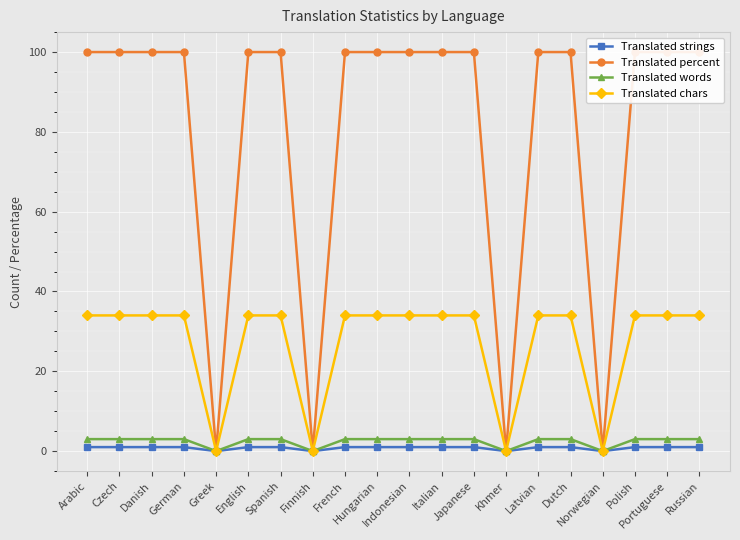

How many lines are shown in the chart?

4